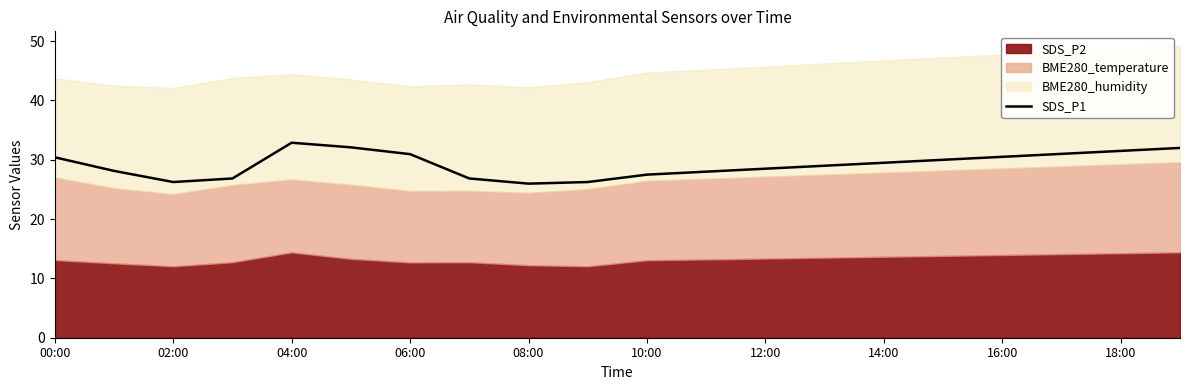

True or false: SDS_P1 has a value of 32.9 at 04:00.

True